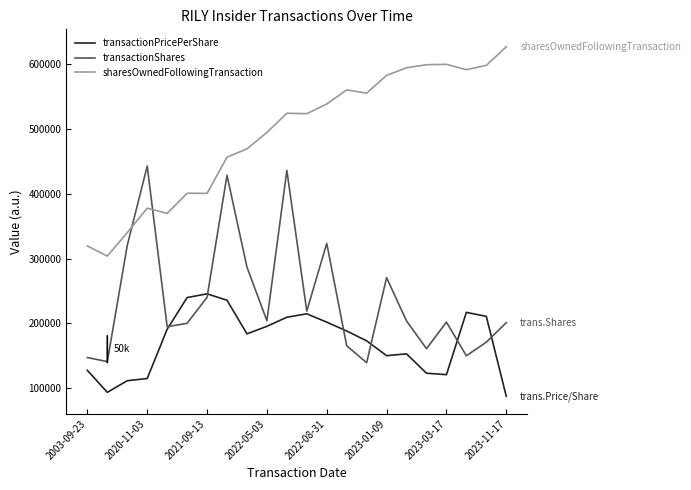

True or false: transactionShares has more than 2 points higher than both neighbors.

True